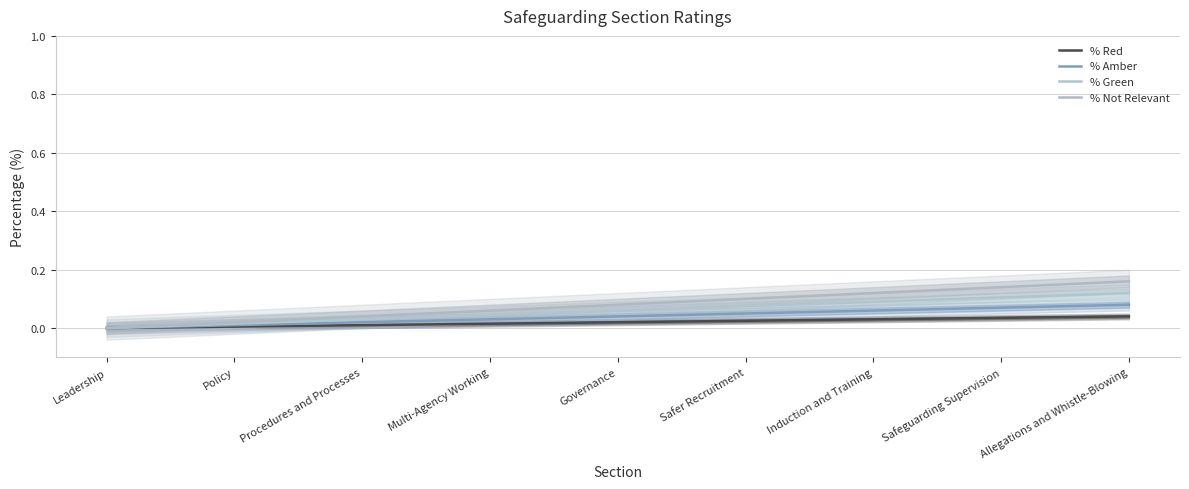

True or false: % Red and % Green intersect in this chart.

False